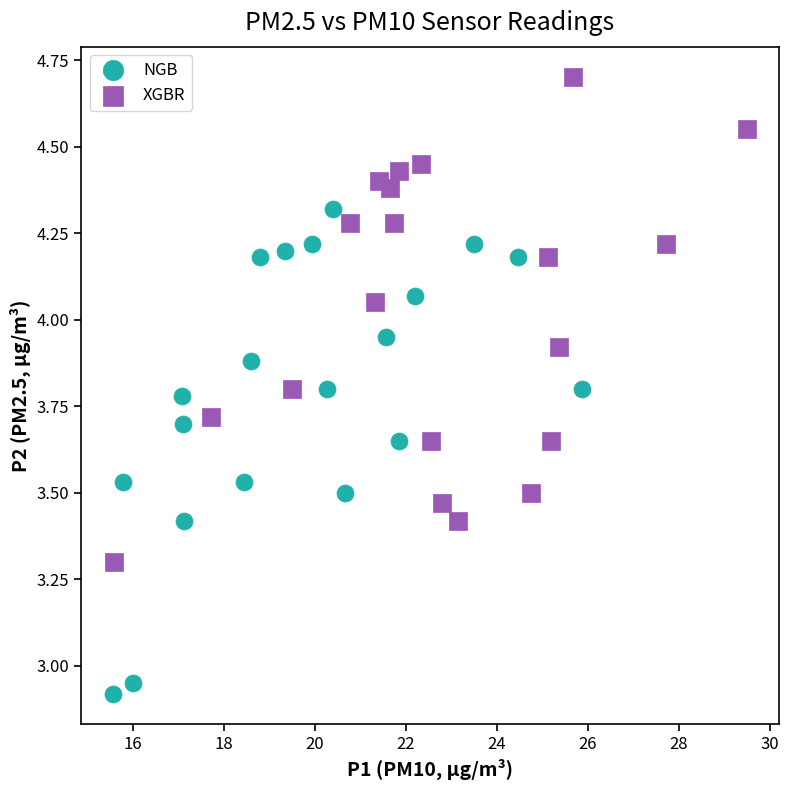

Which series contains the highest Y value?

XGBR